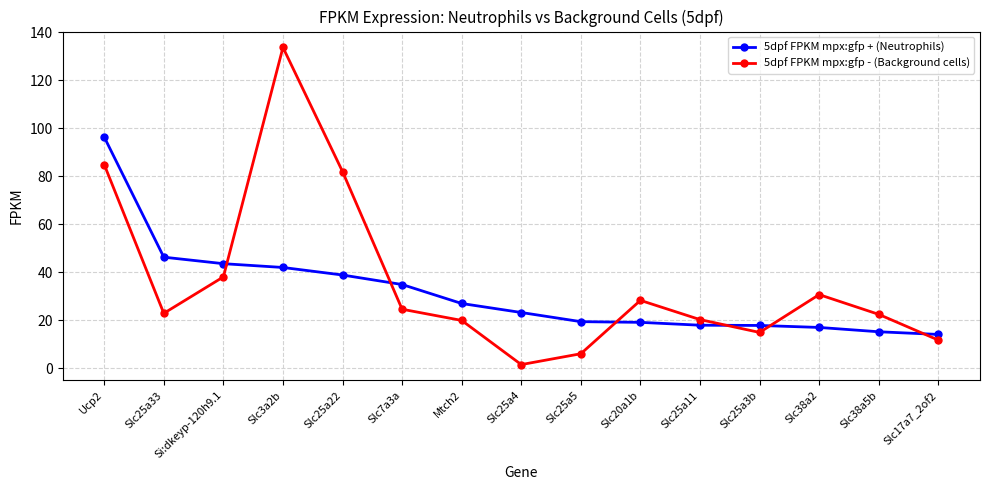

How many lines are shown in the chart?

2